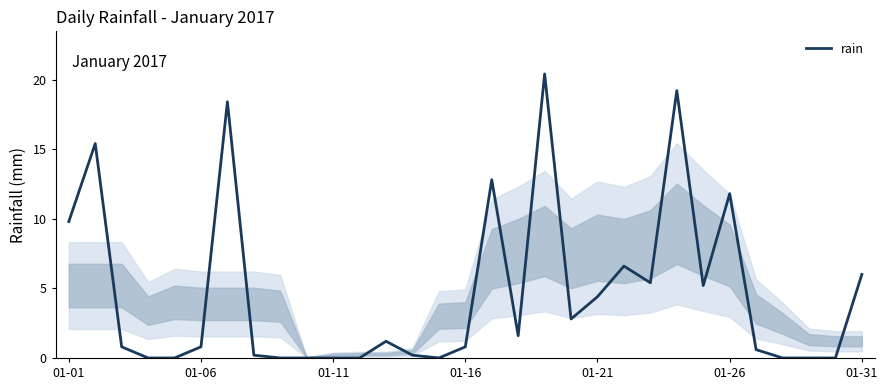

What is the sum of all values?

144.4